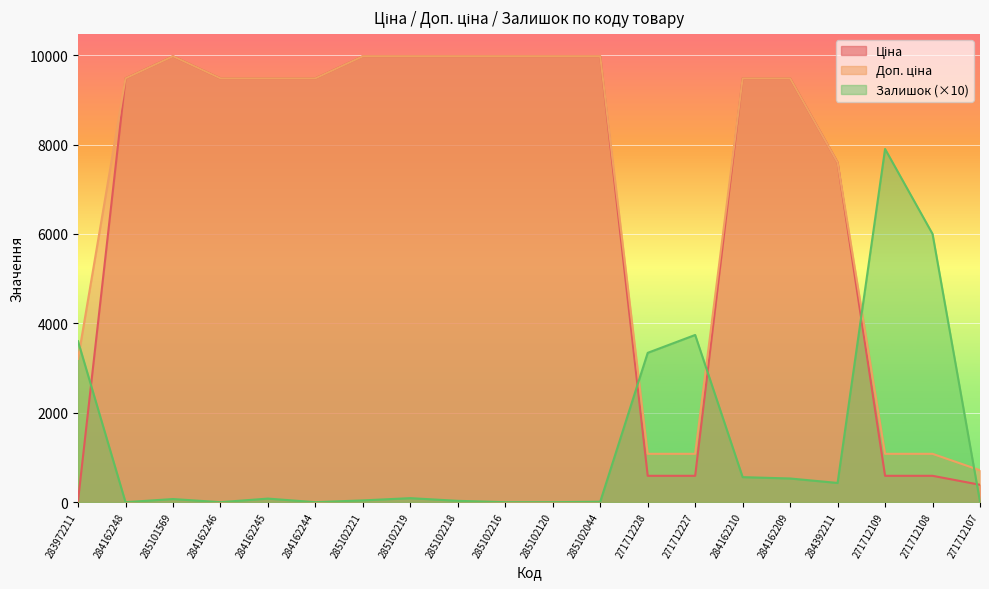

At 284162244, list the series in order from largest to smallest.

Ціна, Доп. ціна, Залишок